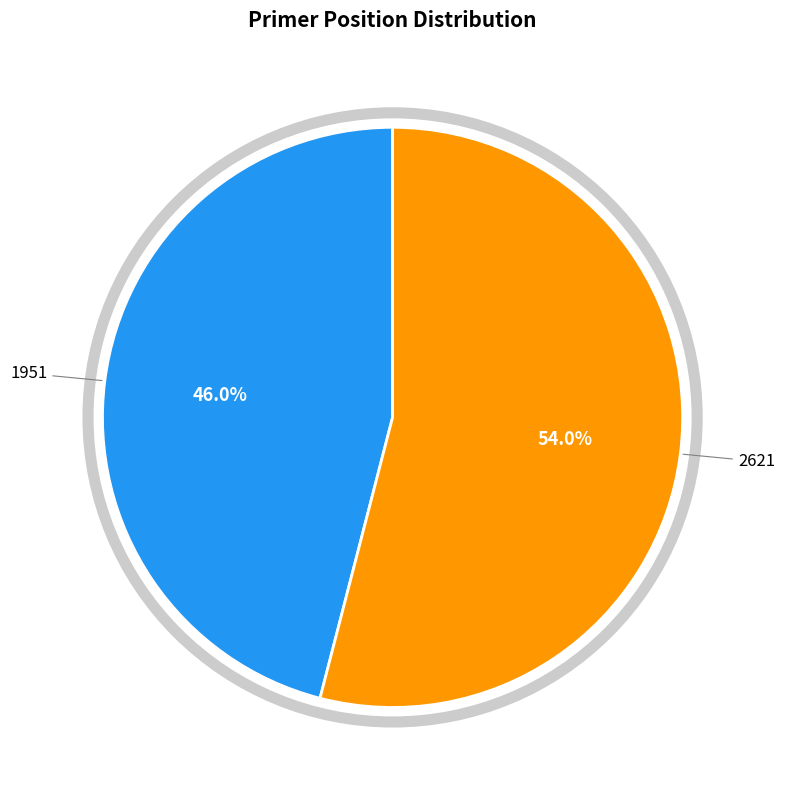

Approximately how many times larger is the value at 1951 compared to 2621?

0.9